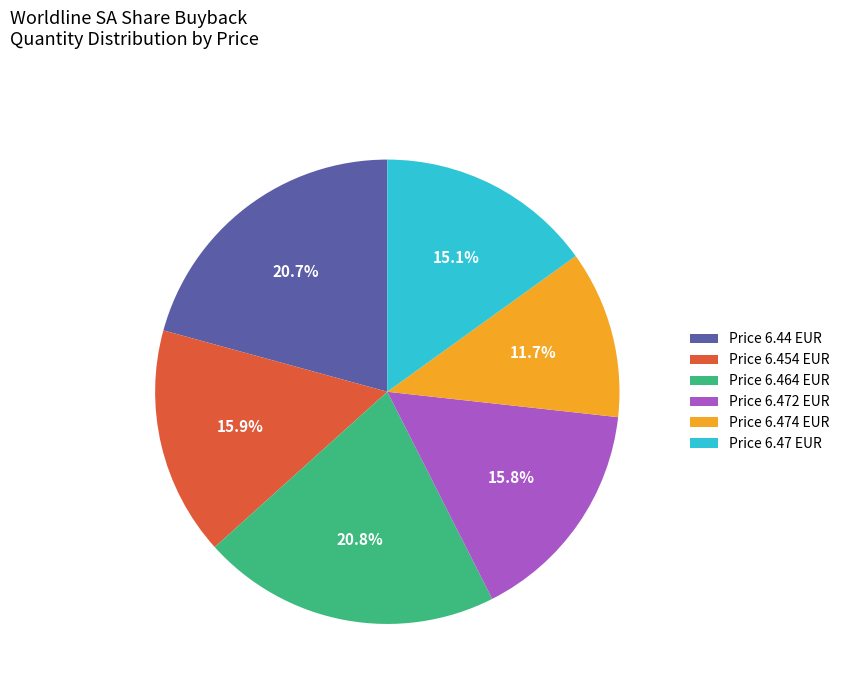

How much of the chart is everything except Price 6.472 EUR?

84.2%